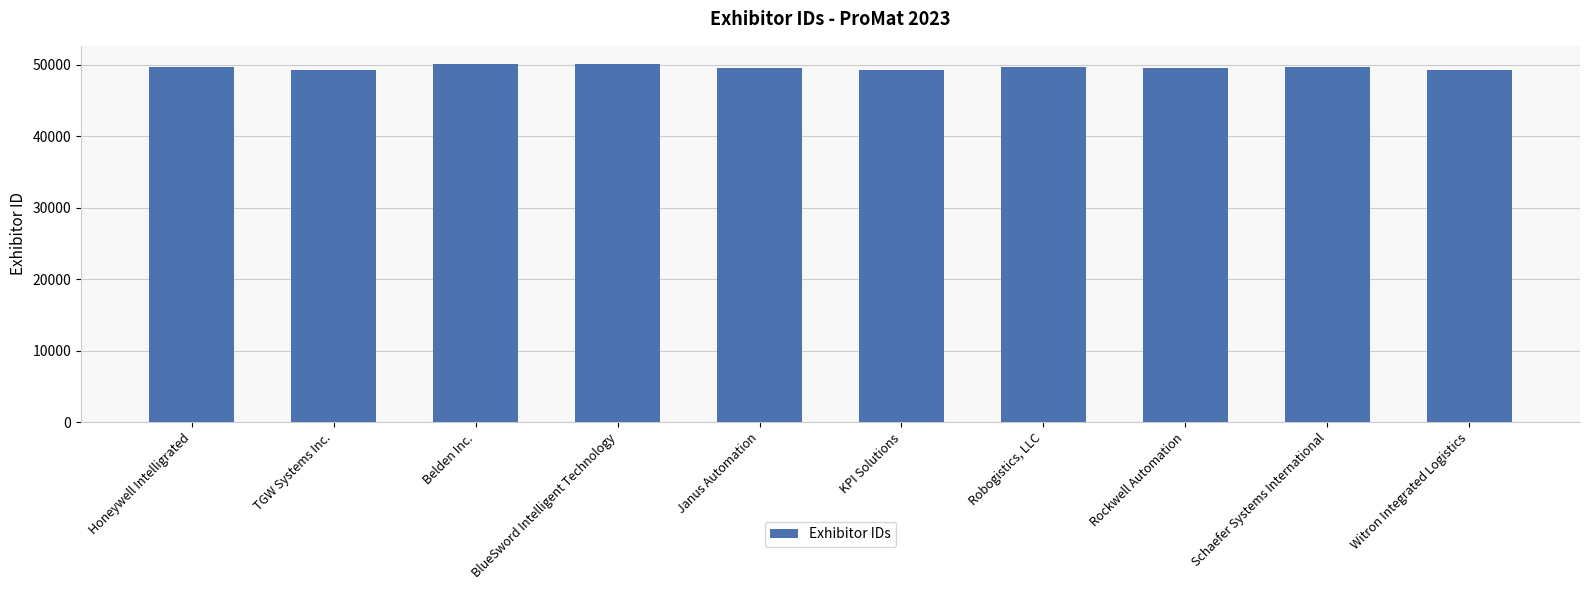

The chart shows a value of 50127 at Belden Inc.. True or false?

True